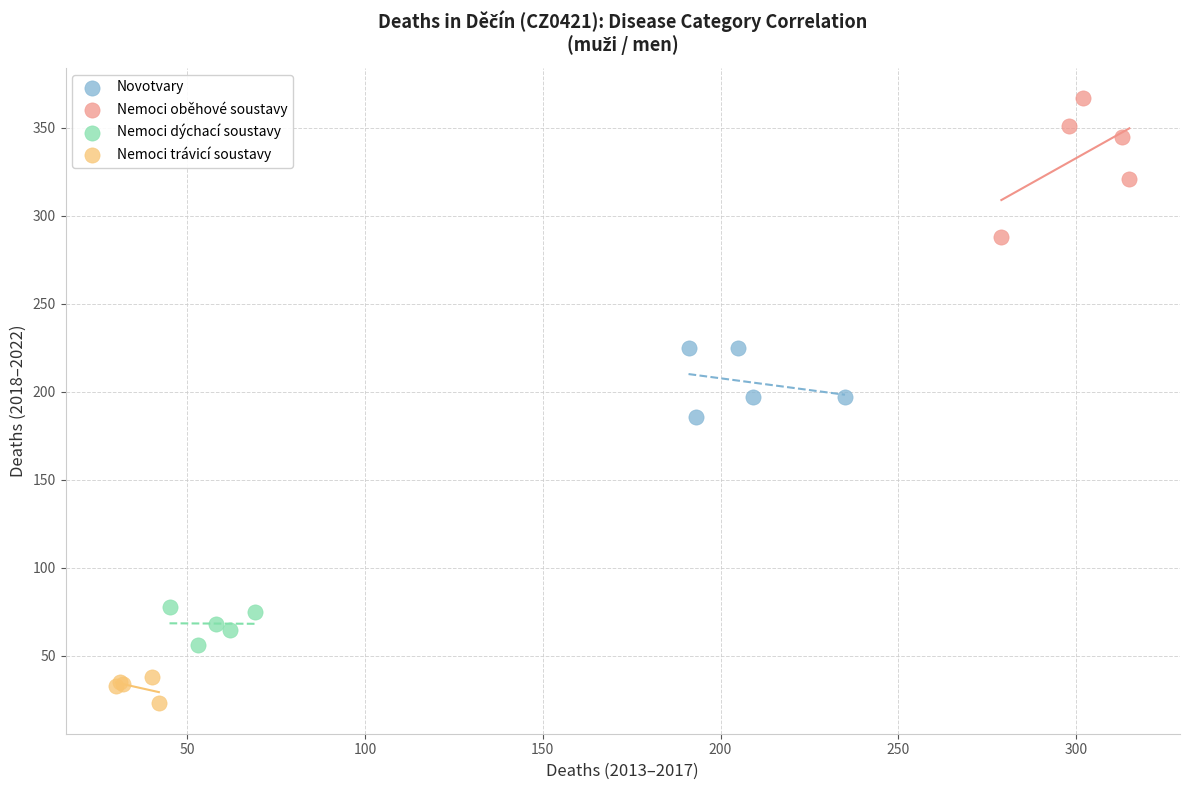

Which series has the largest Y range (max minus min)?

Nemoci oběhové soustavy